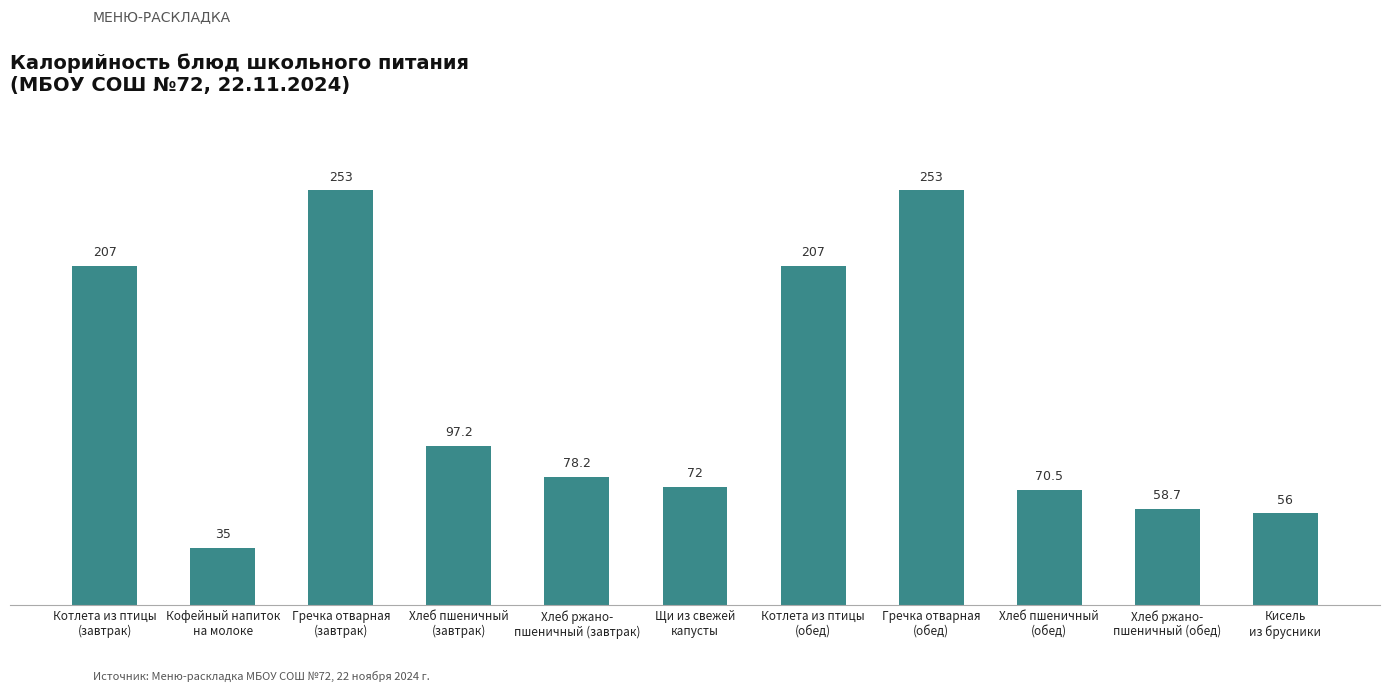

Is it true that the value at Котлета из птицы
(завтрак) is 207.0?

True